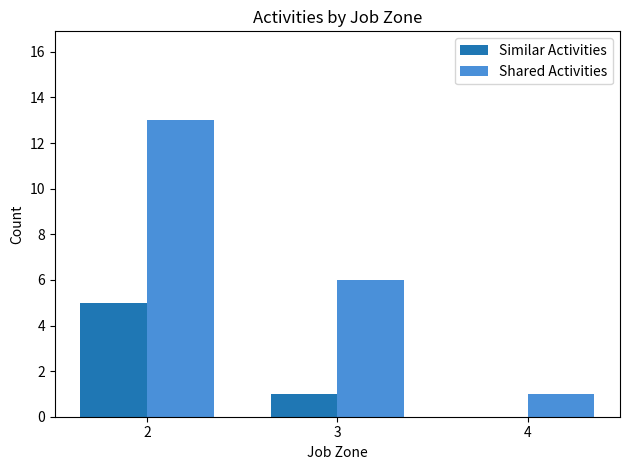

Reading left to right, extract all data points from this chart.

Similar Activities: 5	1	0
Shared Activities: 13	6	1